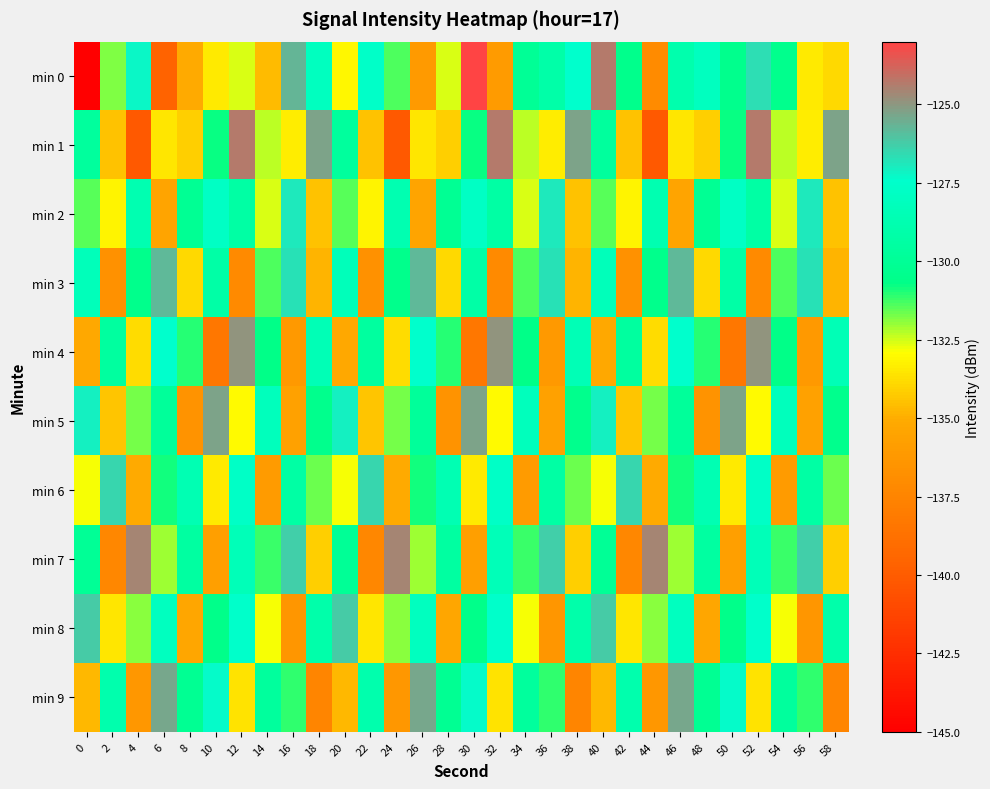

At which category is the sum across all series the highest?

52